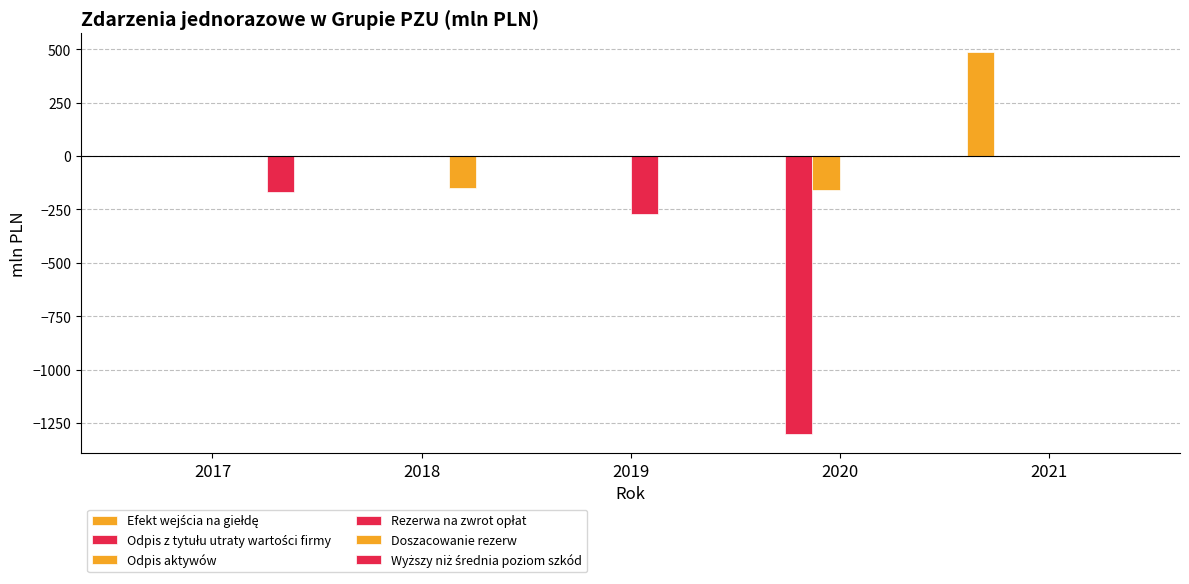

What is the sum of all Odpis z tytułu utraty wartości firmy values?

-1301.0